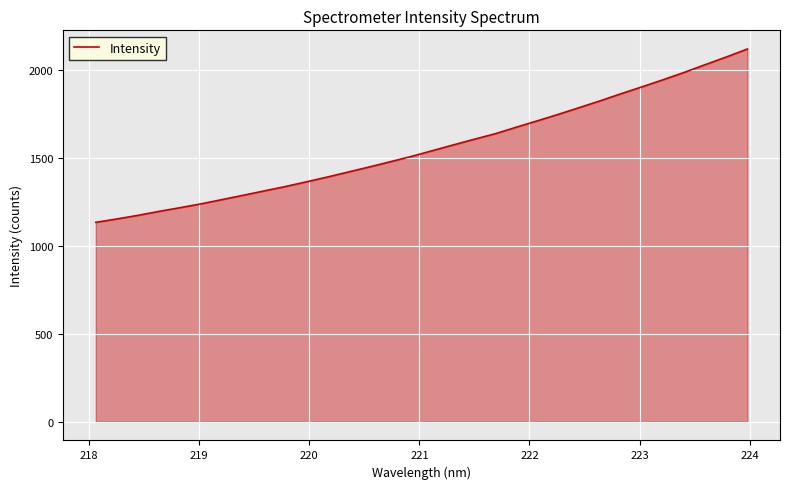

Reading right to left, extract all data points from this chart.

2121.5	2076.2	2032.9	1988.8	1947.1	1906.9	1867.6	1826.9	1788.2	1749.7	1712.8	1676.6	1639.4	1608.0	1575.7	1542.7	1510.0	1479.9	1450.1	1421.3	1392.6	1365.3	1338.5	1313.8	1288.9	1264.5	1240.1	1218.4	1197.3	1174.7	1154.2	1135.1